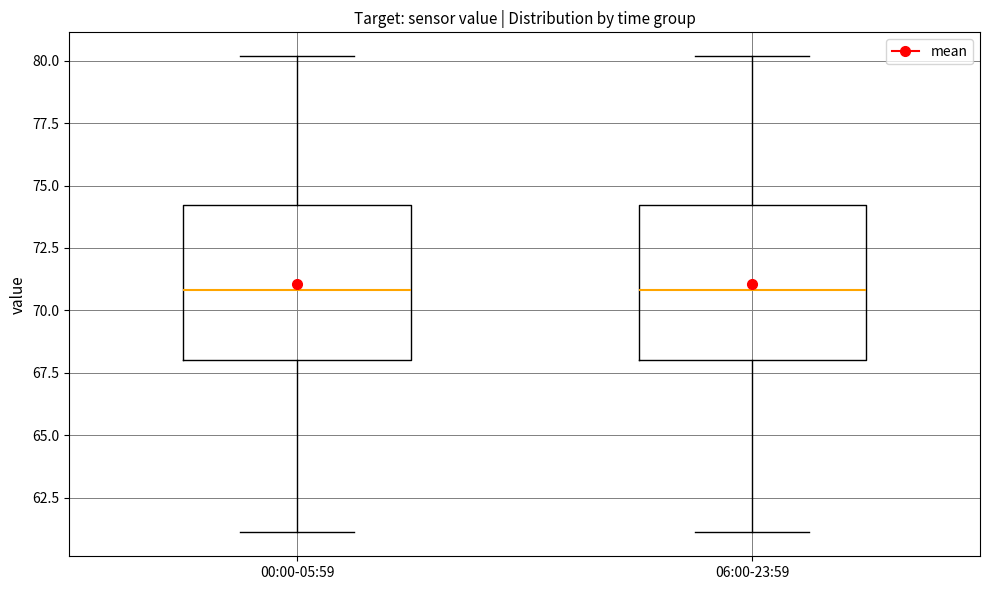

Where is the upper edge of the box for 06:00-23:59 on the y-axis? The values are not printed on the chart, so give them approximately, as read against the axis.

74